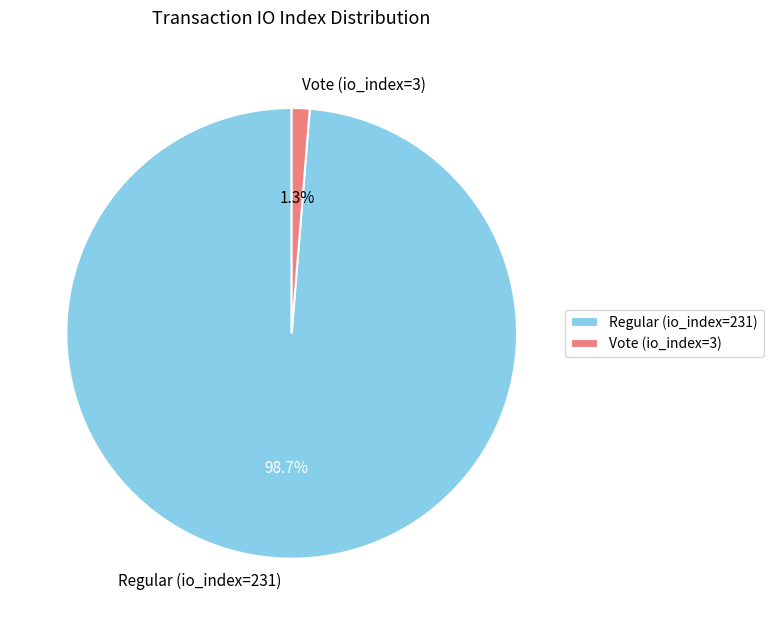

The Regular (io_index=231) slice represents 89% of the pie. True or false?

False